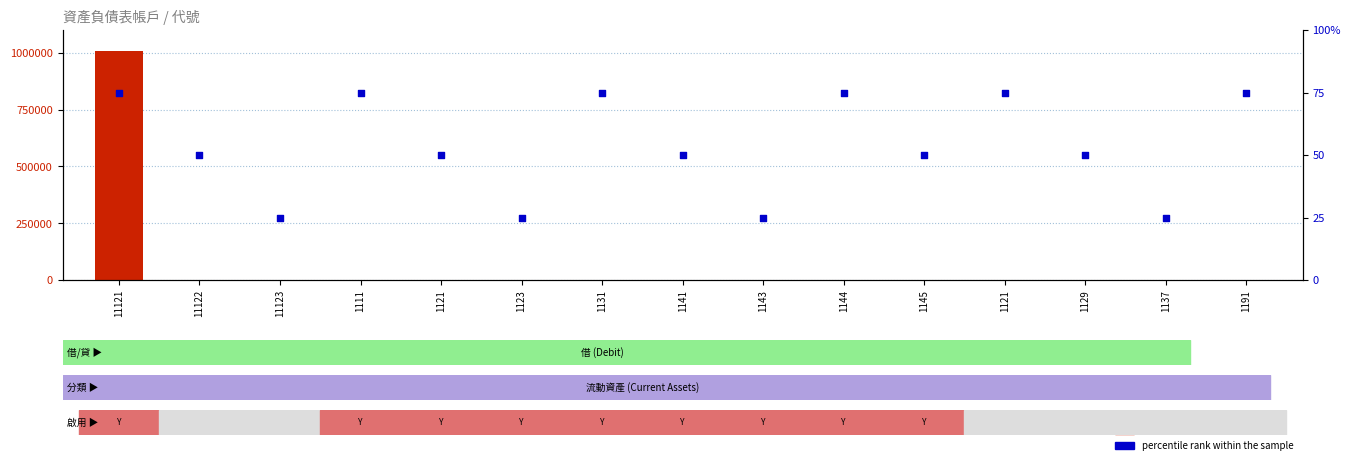

Is the value of percentile rank within the sample at 1141 greater than the value of count at 1145?

Yes